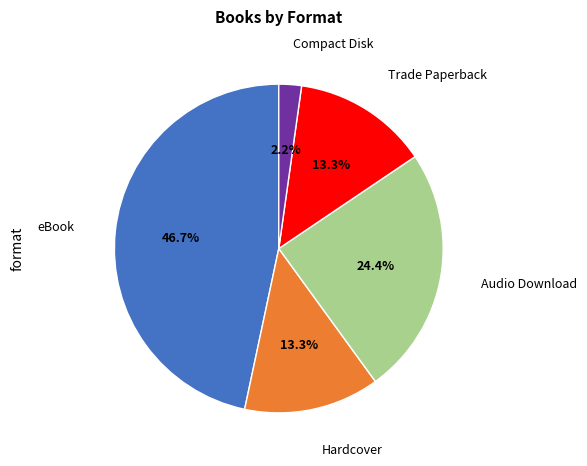

How many segments does this pie chart have?

5